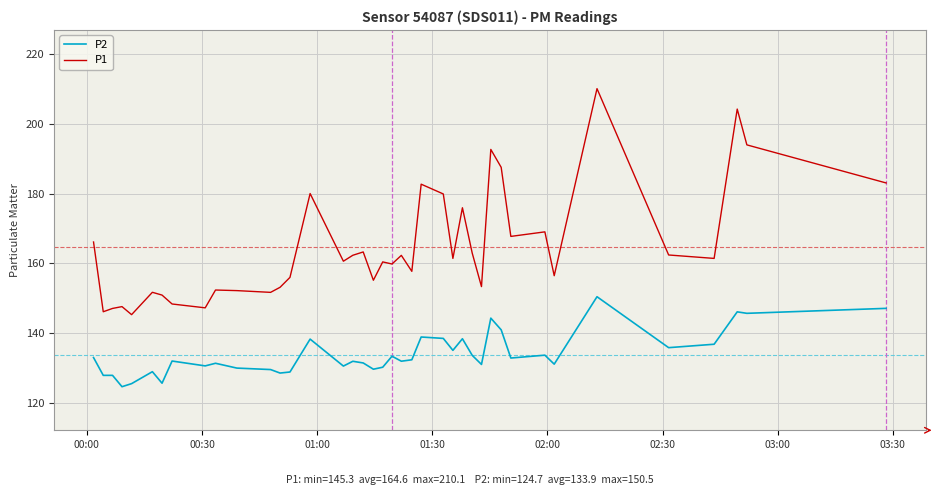

What is the difference between the maximum and minimum values in the P1 series?

64.7